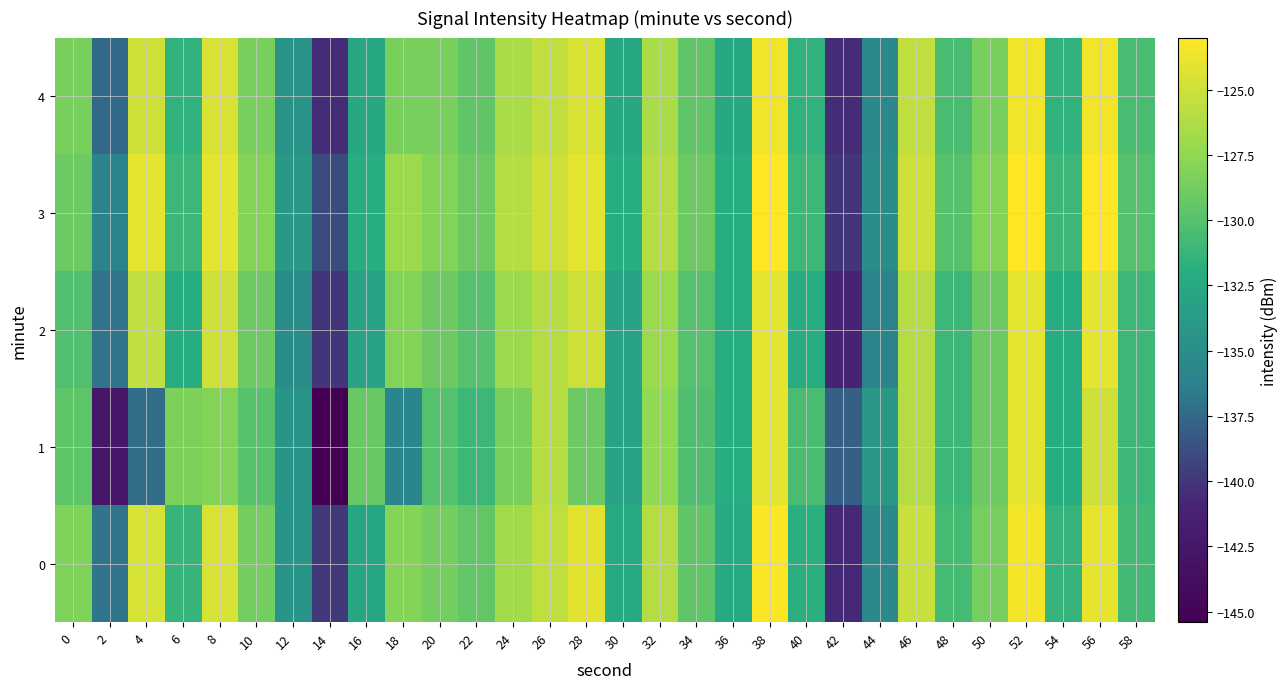

Which label corresponds to the smallest value in the chart?

14